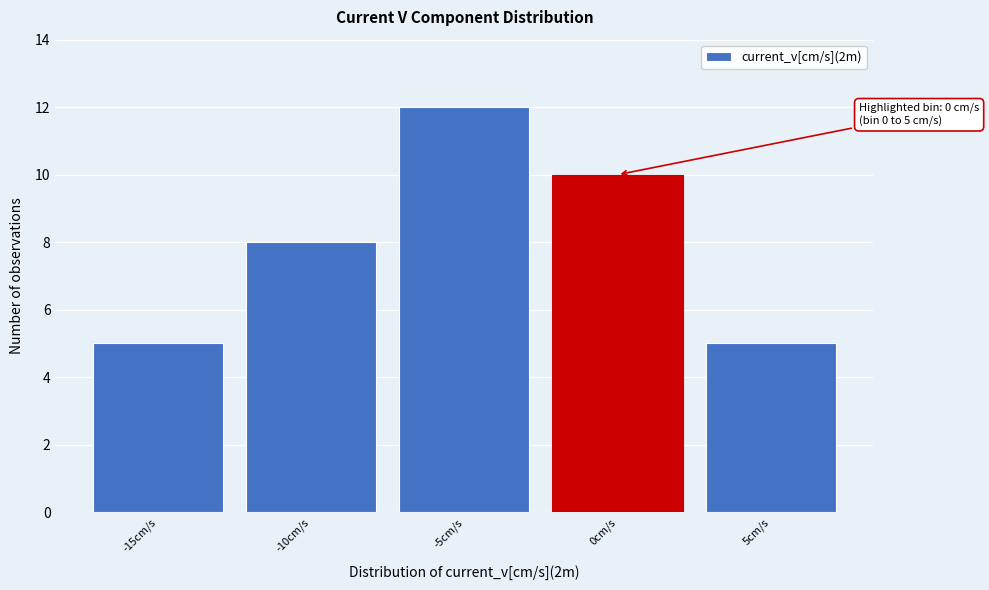

Reading left to right, transcribe all the data shown in this chart.

-15cm/s=5	-10cm/s=8	-5cm/s=12	0cm/s=10	5cm/s=5